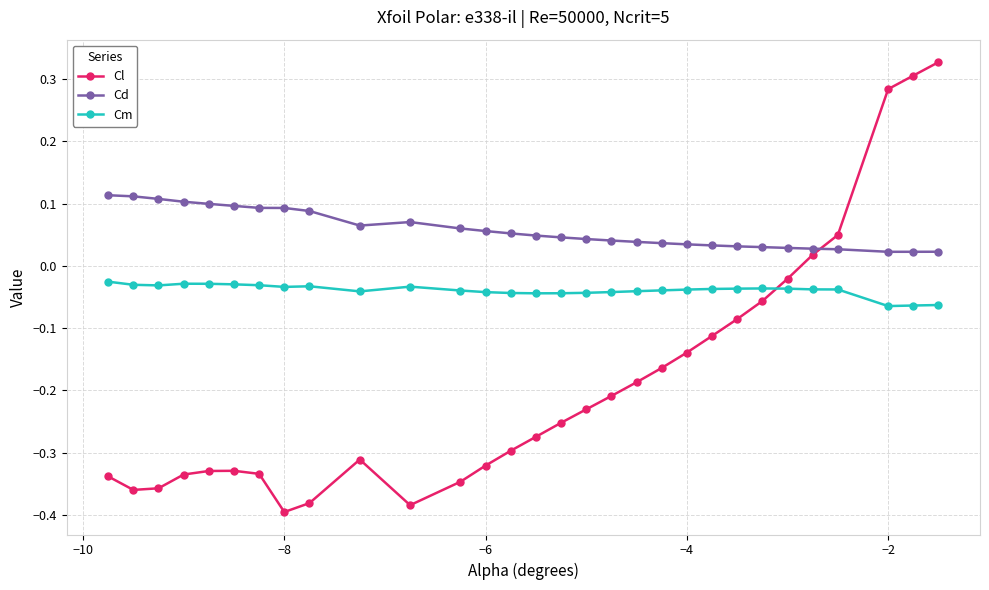

Which series has the largest total across all categories?

Cd